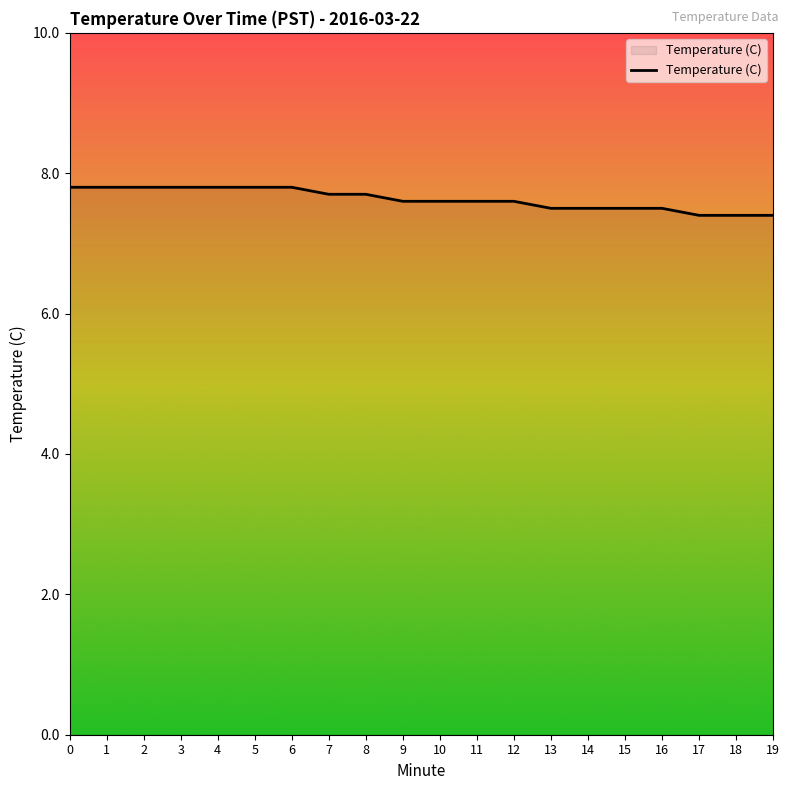

What is the minimum value shown in the chart?

7.4